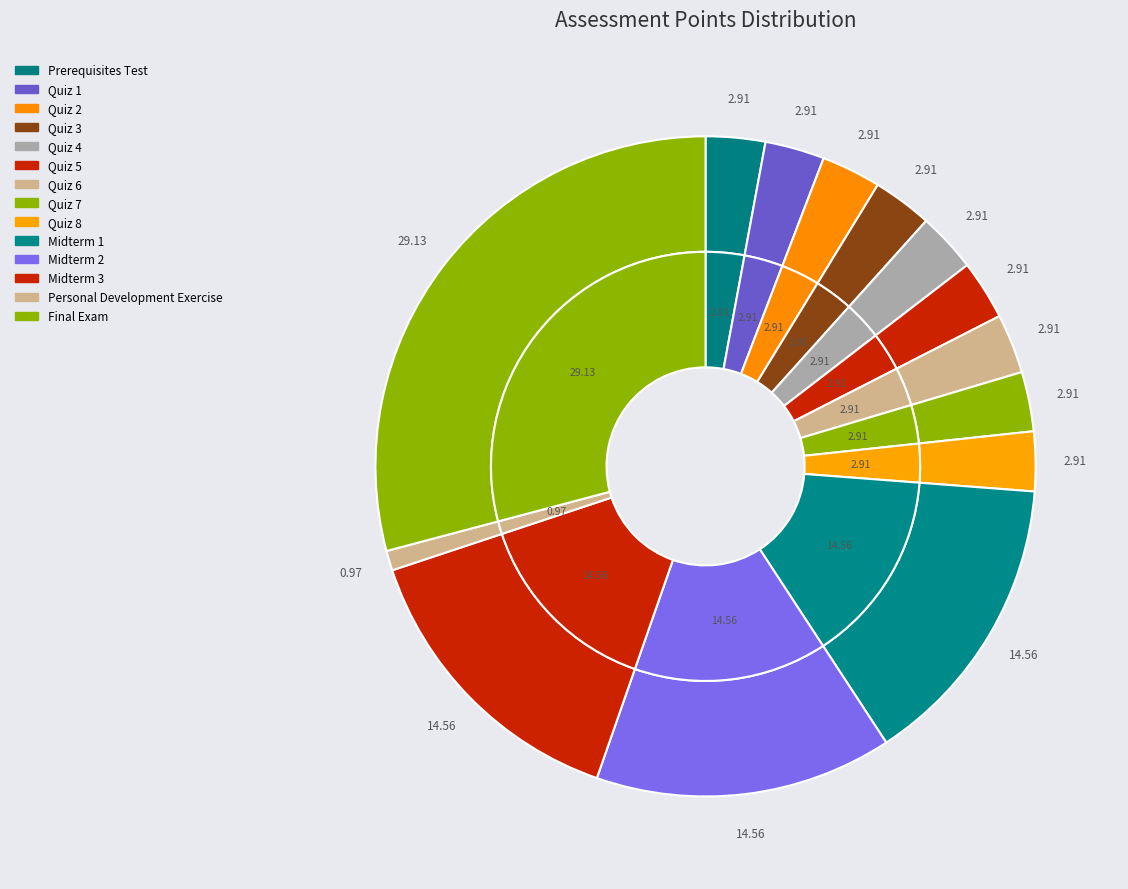

Do Prerequisites Test and Quiz 3 together represent more than half of the pie?

No